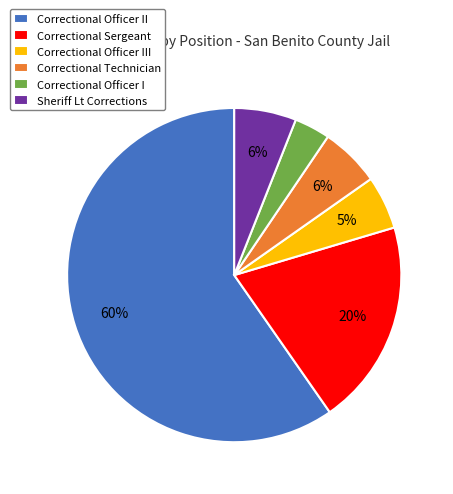

Count the number of slices in the pie.

6